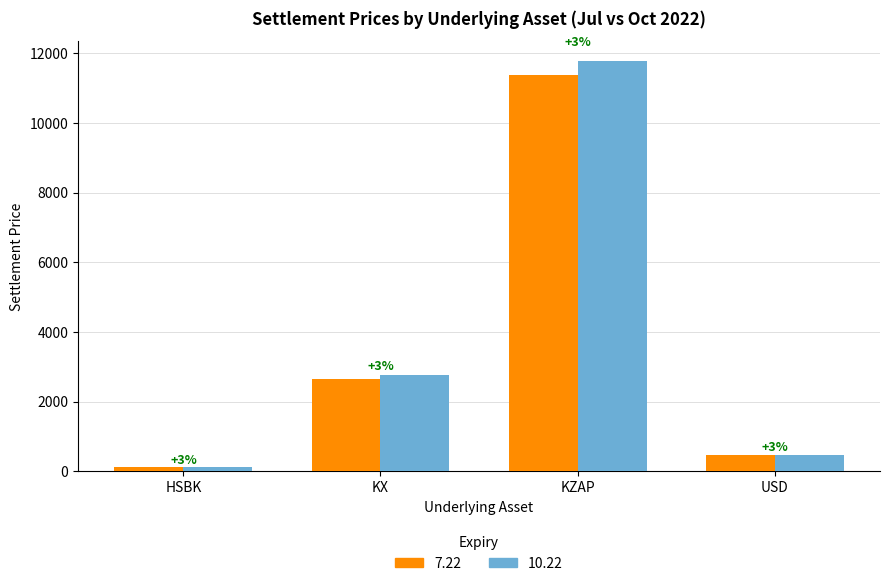

How many bars are there in each group?

2